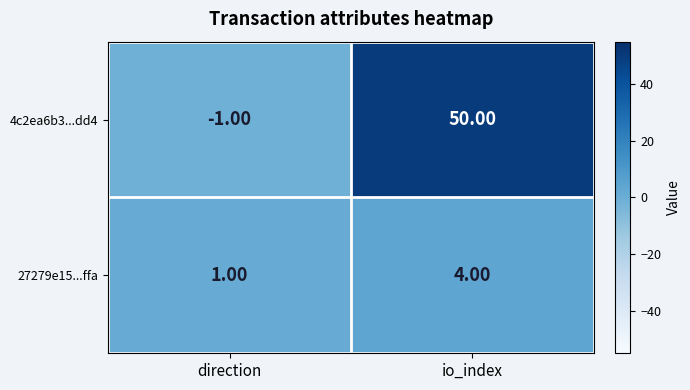

Count the number of data series in this chart.

2